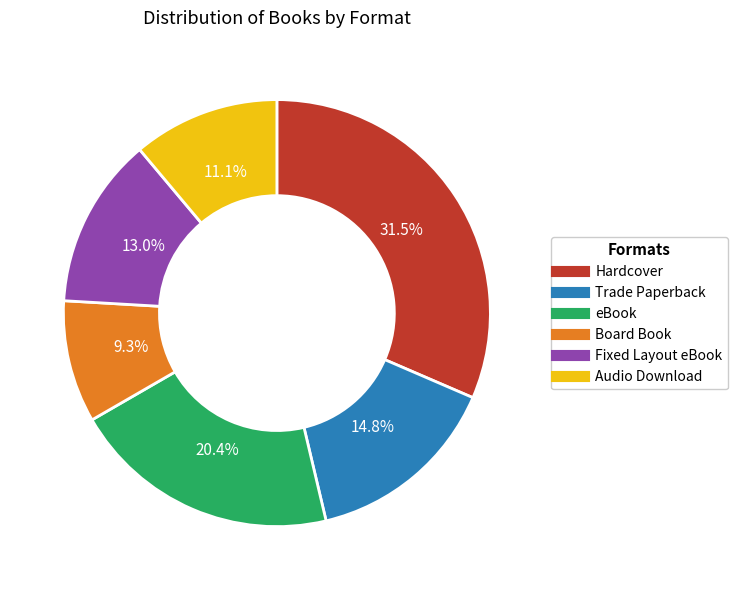

Is Hardcover the majority of the pie?

No